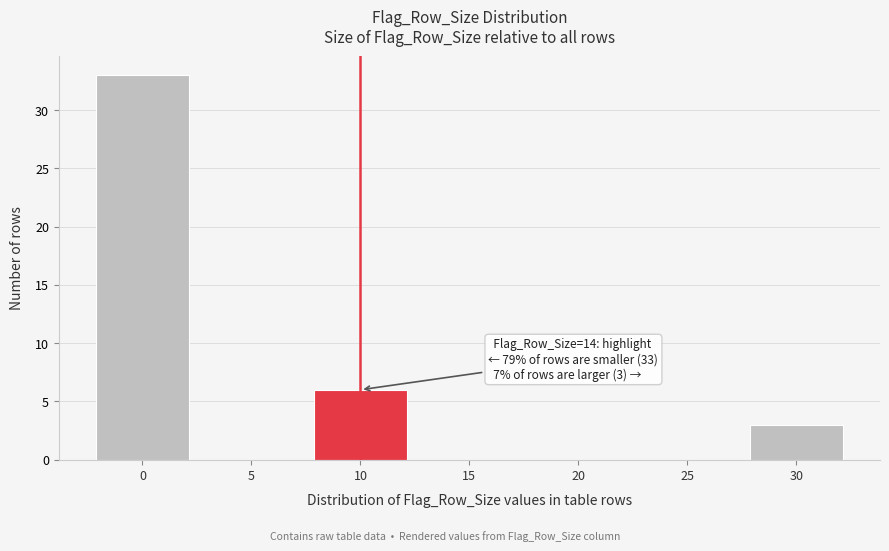

Reading right to left, transcribe all the data shown in this chart.

30=3	25=0	20=0	15=0	10=6	5=0	0=33